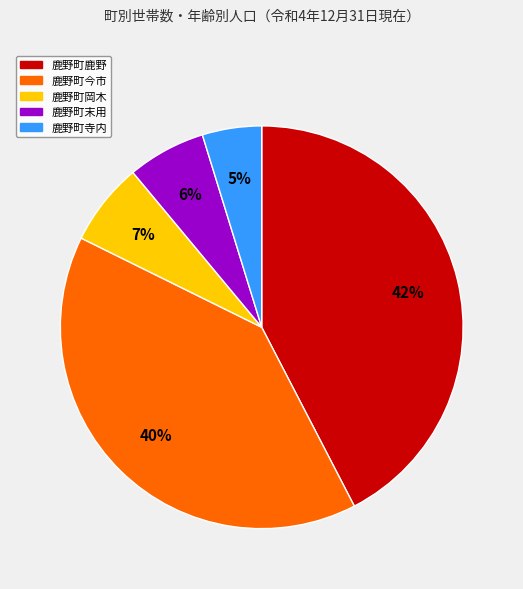

Is there a majority slice in this chart?

No